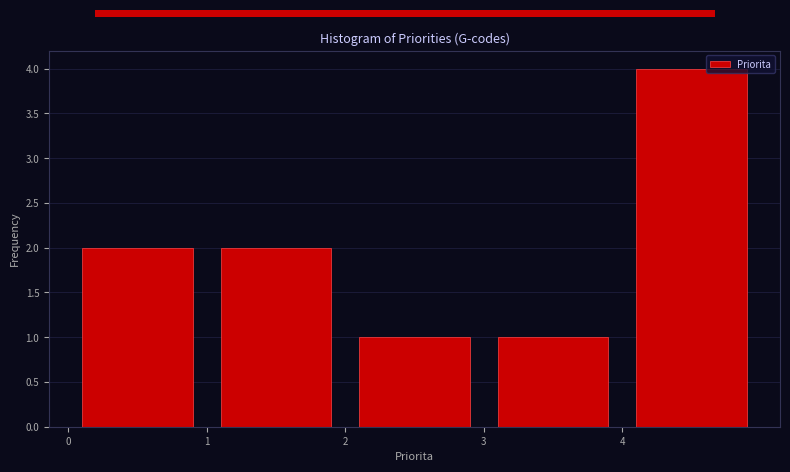

Reading left to right, list every bar in this chart as the range it spans on the x-axis followed by its height. The values are not printed on the chart, so give them approximately, as read against the axis.

0 to 1: 2
1 to 2: 2
2 to 3: 1
3 to 4: 1
4 to 5: 4